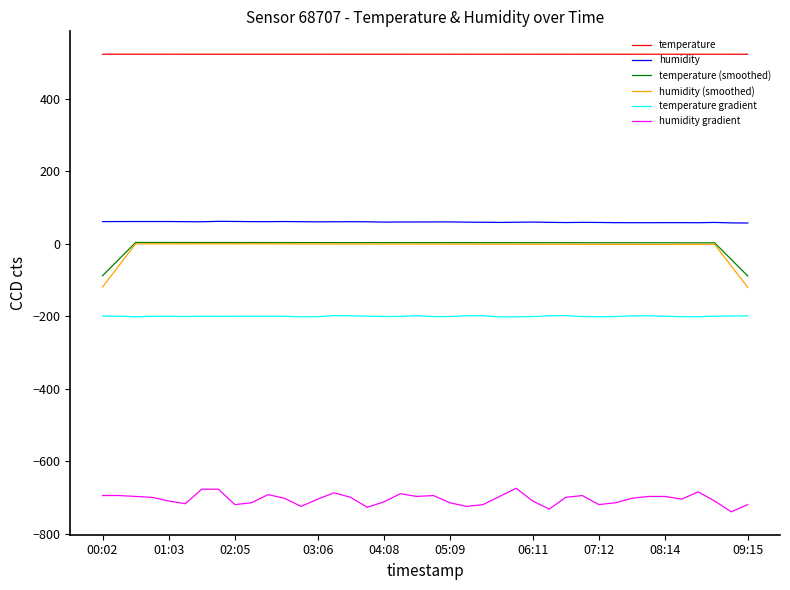

What is the minimum value for humidity gradient?

-740.0